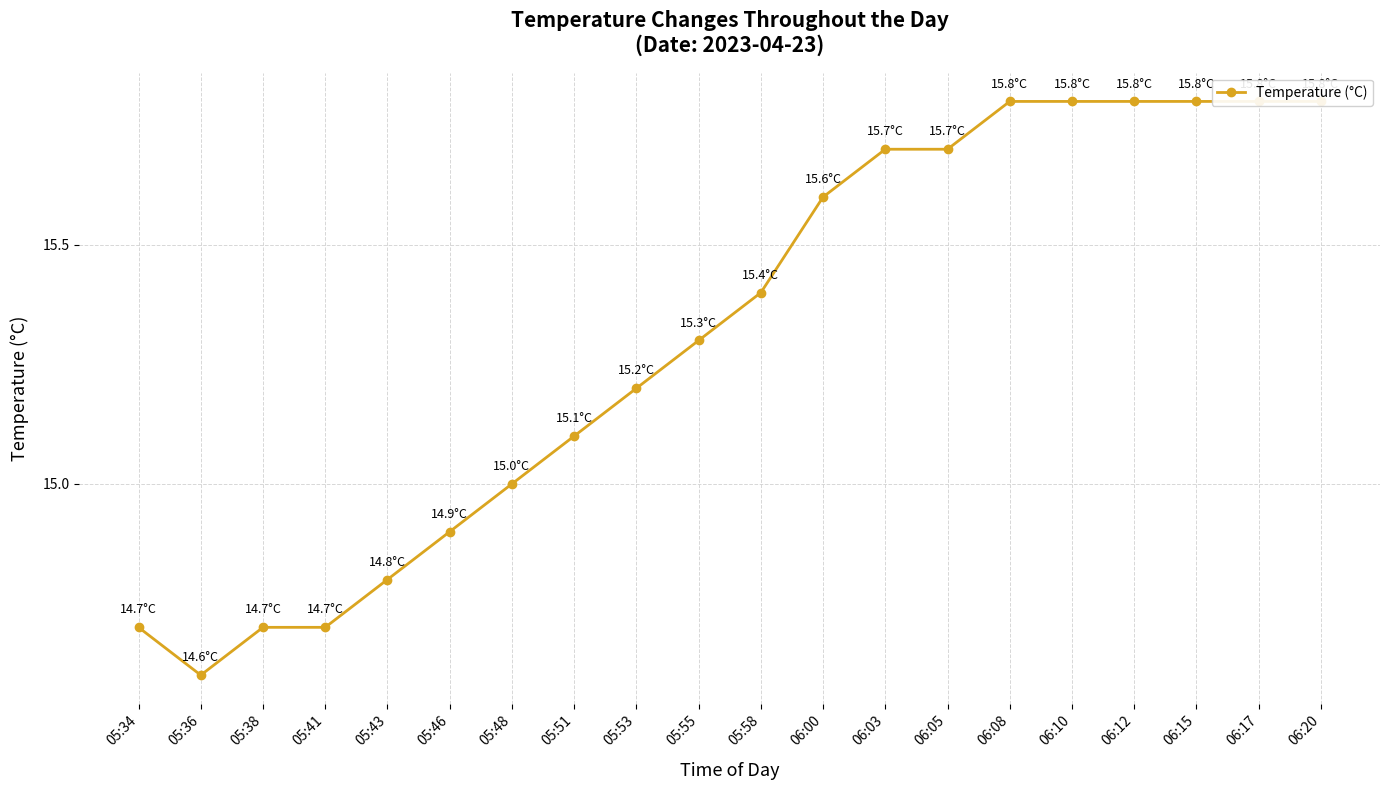

Reading left to right, extract all data points from this chart.

14.7	14.6	14.7	14.7	14.8	14.9	15.0	15.1	15.2	15.3	15.4	15.6	15.7	15.7	15.8	15.8	15.8	15.8	15.8	15.8